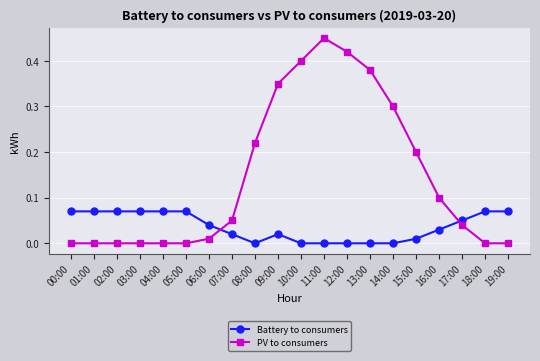

What position from the left is 04:00?

5